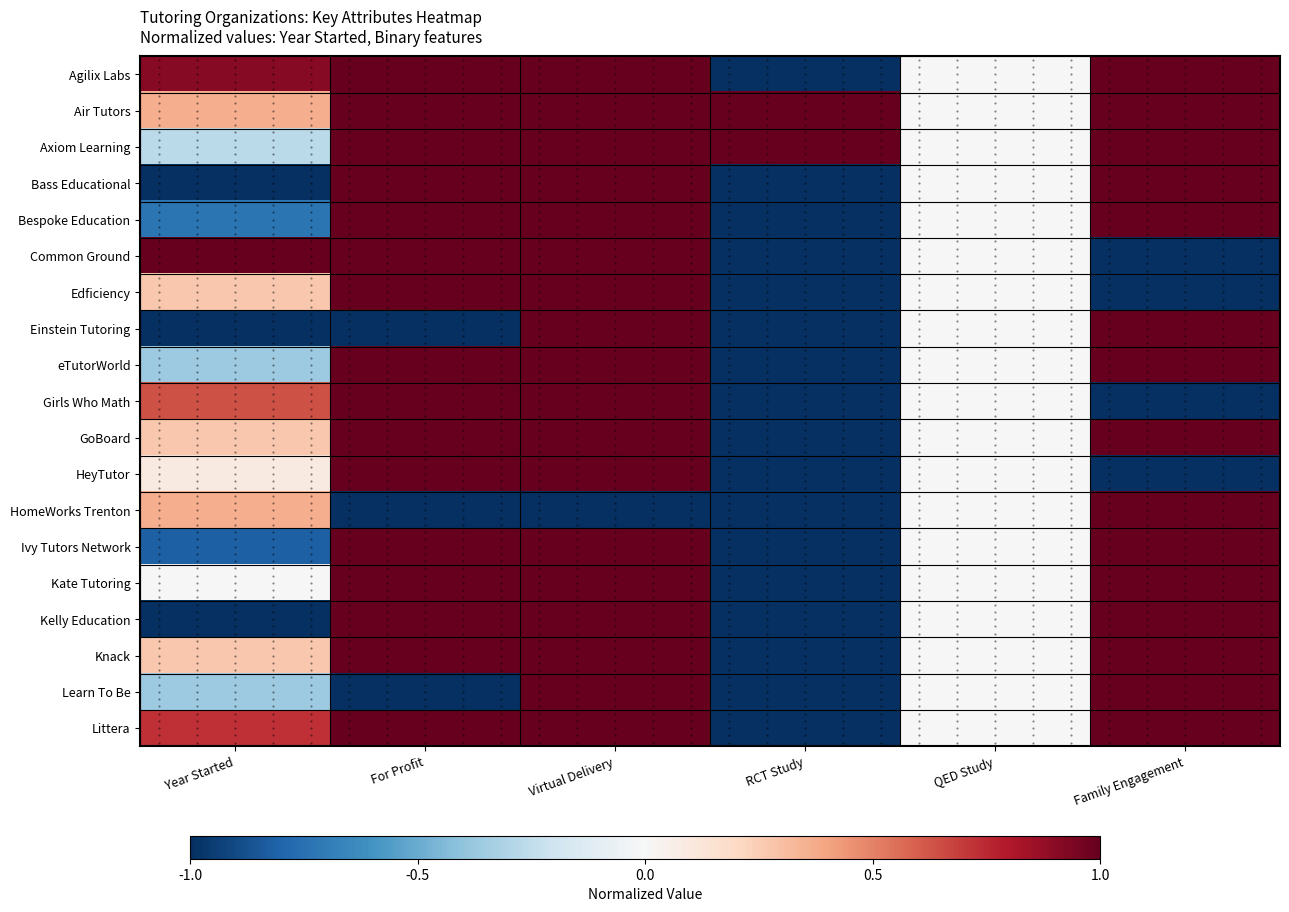

How many values in Ivy Tutors Network are below zero?

2